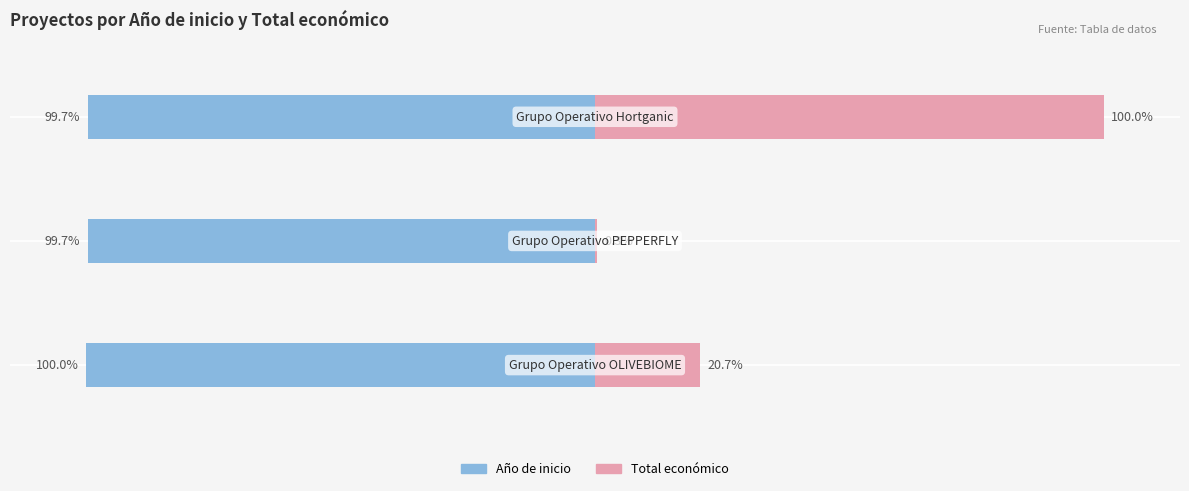

Between 0 and 2, which is larger?

2